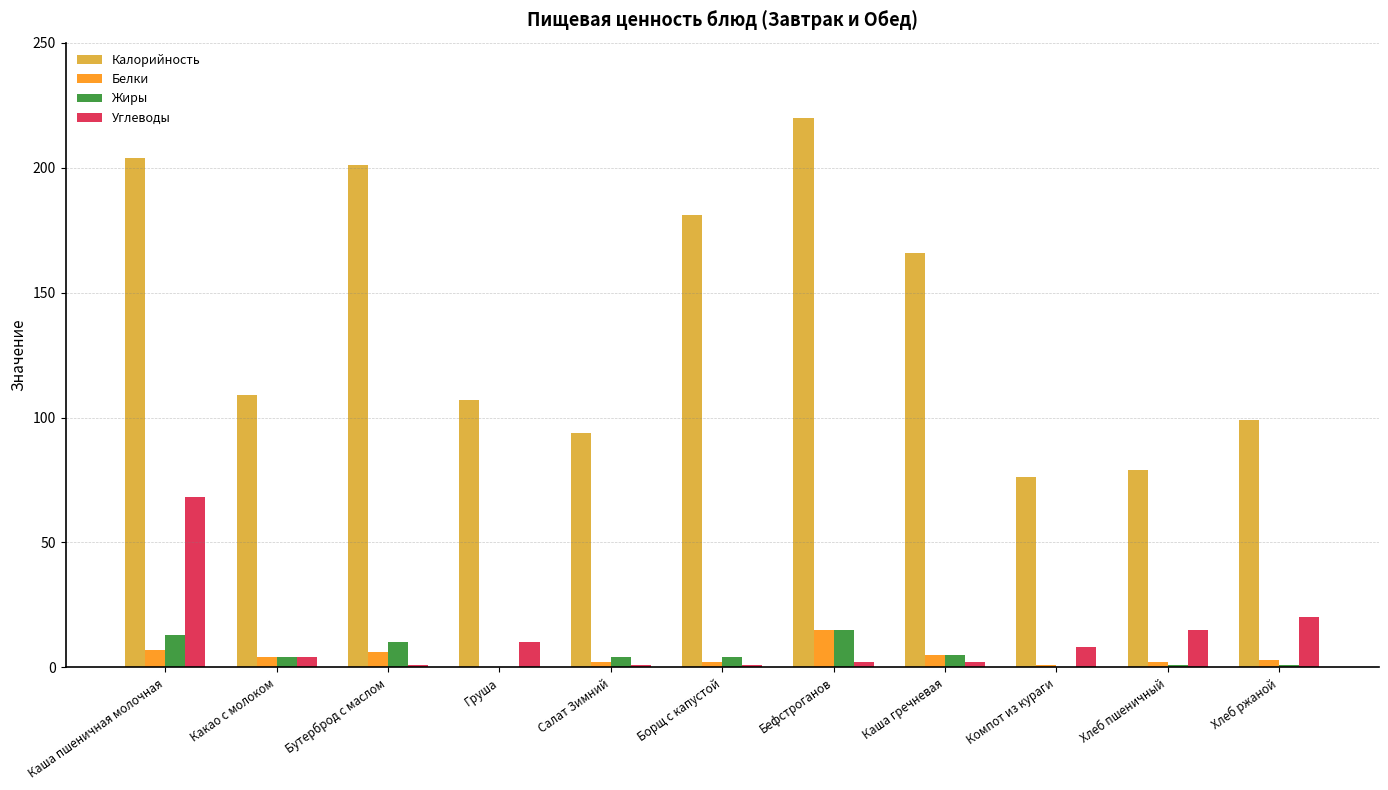

Is the value of Белки at Компот из кураги greater than the value of Калорийность at Какао с молоком?

No